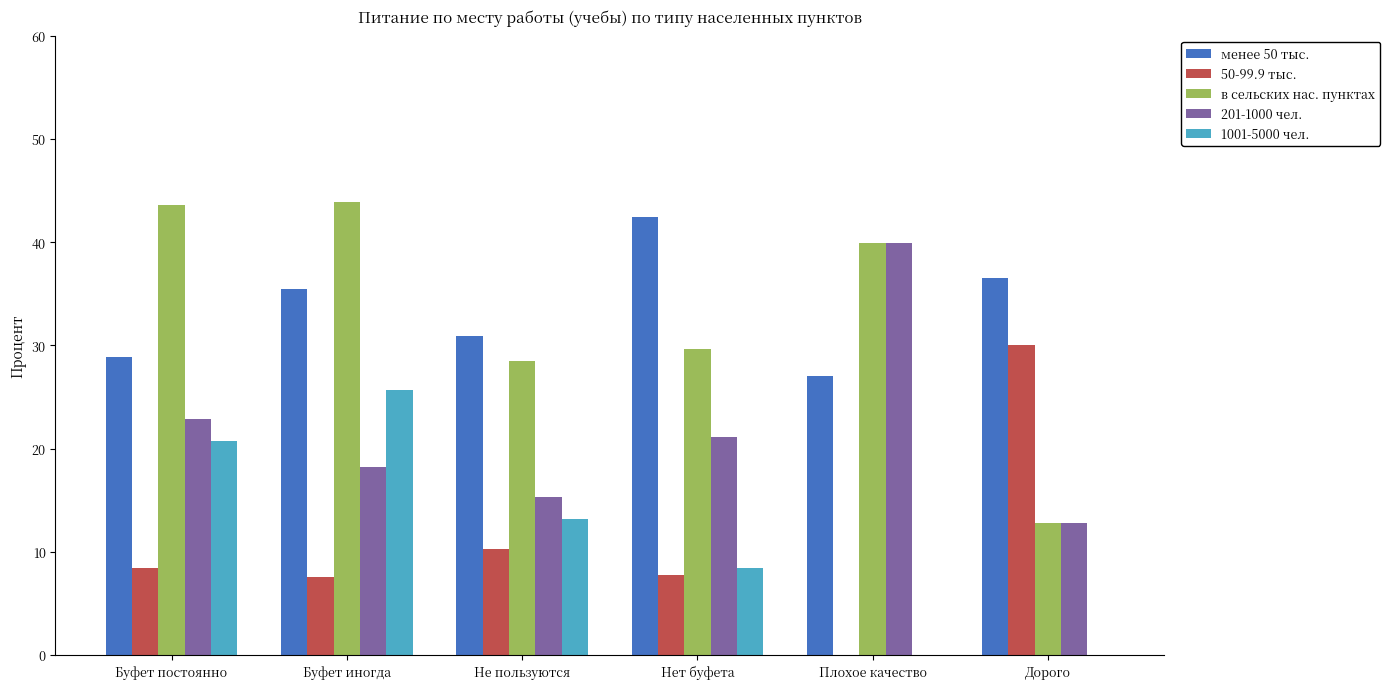

The 201-1000 чел. series shows 30.4 at Буфет иногда. True or false?

False